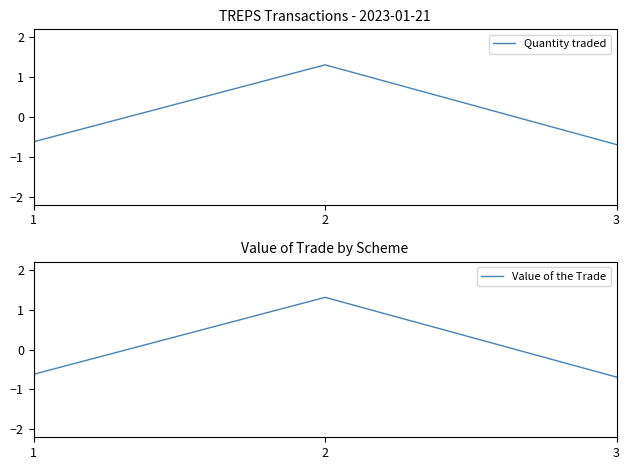

Does the chart display data point markers on the line(s)?

No